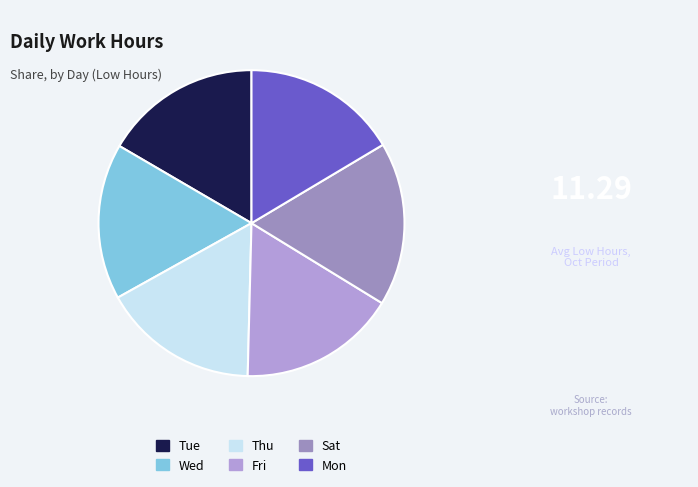

What portion of the pie excludes Thu?

83.5%